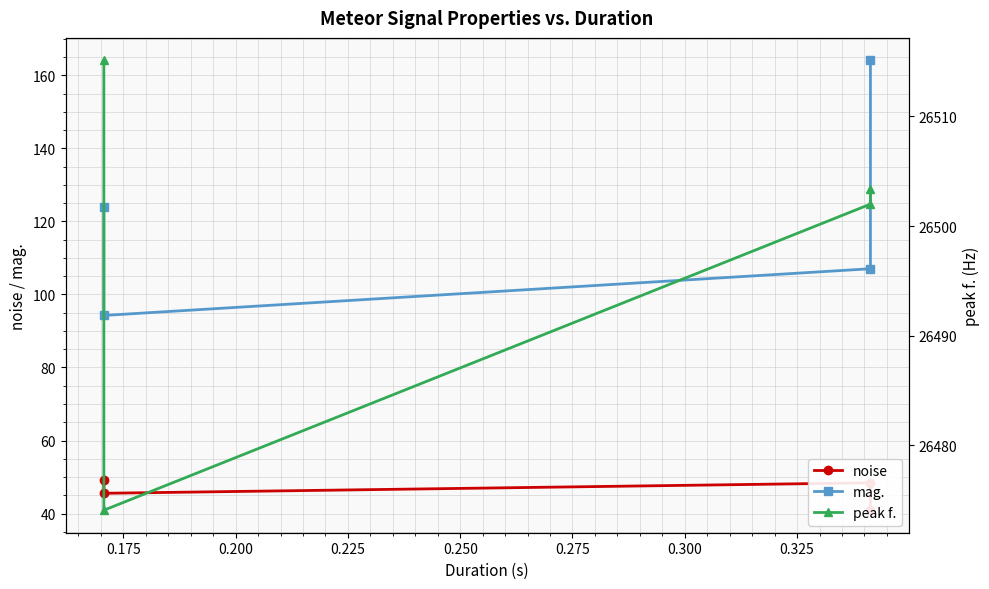

What is the minimum value for peak f.?

26474.1